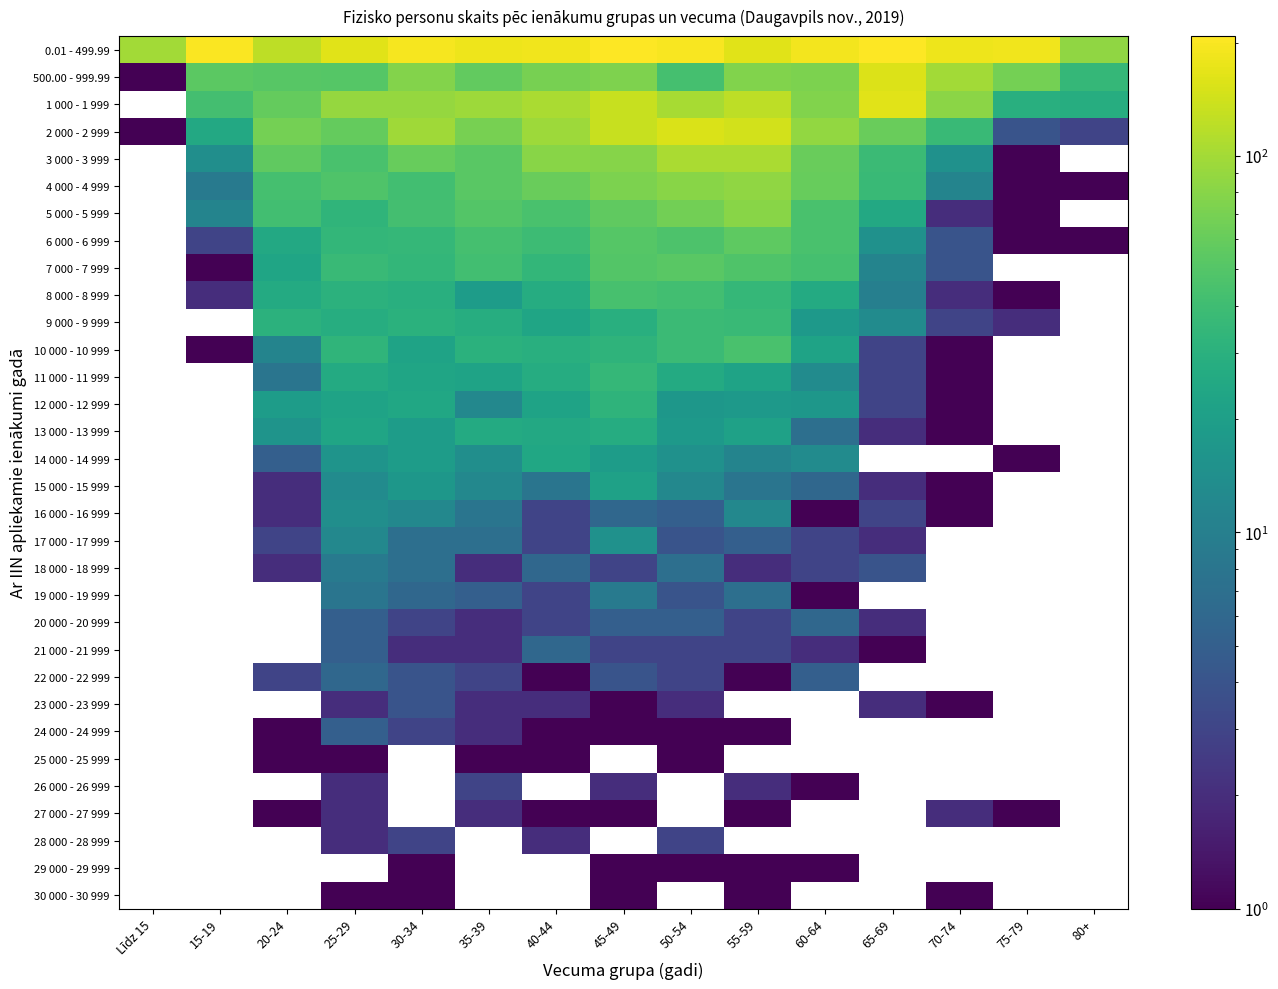

Reading left to right, what are all the values shown in this chart?

0.01 - 499.99: Līdz 15=100	15-19=203	20-24=121	25-29=164	30-34=195	35-39=181	40-44=184	45-49=204	50-54=198	55-59=162	60-64=188	65-69=208	70-74=180	75-79=185	80+=86
500.00 - 999.99: Līdz 15=1	15-19=54	20-24=52	25-29=51	30-34=77	35-39=58	40-44=69	45-49=74	50-54=43	55-59=76	60-64=72	65-69=158	70-74=100	75-79=68	80+=35
1 000 - 1 999: Līdz 15=0	15-19=42	20-24=59	25-29=90	30-34=90	35-39=95	40-44=106	45-49=132	50-54=104	55-59=121	60-64=75	65-69=164	70-74=83	75-79=29	80+=28
2 000 - 2 999: Līdz 15=1	15-19=25	20-24=68	25-29=59	30-34=97	35-39=70	40-44=96	45-49=134	50-54=154	55-59=143	60-64=88	65-69=62	70-74=37	75-79=4	80+=3
3 000 - 3 999: Līdz 15=0	15-19=14	20-24=57	25-29=45	30-34=60	35-39=53	40-44=81	45-49=79	50-54=105	55-59=106	60-64=62	65-69=38	70-74=15	75-79=1	80+=0
4 000 - 4 999: Līdz 15=0	15-19=9	20-24=43	25-29=48	30-34=41	35-39=53	40-44=62	45-49=72	50-54=80	55-59=86	60-64=60	65-69=37	70-74=11	75-79=1	80+=1
5 000 - 5 999: Līdz 15=0	15-19=11	20-24=41	25-29=33	30-34=42	35-39=50	40-44=45	45-49=56	50-54=67	55-59=80	60-64=45	65-69=25	70-74=2	75-79=1	80+=0
6 000 - 6 999: Līdz 15=0	15-19=3	20-24=25	25-29=34	30-34=35	35-39=43	40-44=39	45-49=51	50-54=47	55-59=55	60-64=45	65-69=15	70-74=4	75-79=1	80+=1
7 000 - 7 999: Līdz 15=0	15-19=1	20-24=23	25-29=37	30-34=34	35-39=41	40-44=34	45-49=50	50-54=53	55-59=48	60-64=43	65-69=11	70-74=4	75-79=0	80+=0
8 000 - 8 999: Līdz 15=0	15-19=2	20-24=26	25-29=31	30-34=29	35-39=19	40-44=27	45-49=44	50-54=41	55-59=35	60-64=26	65-69=10	70-74=2	75-79=1	80+=0
9 000 - 9 999: Līdz 15=0	15-19=0	20-24=31	25-29=28	30-34=30	35-39=28	40-44=23	45-49=29	50-54=38	55-59=37	60-64=18	65-69=13	70-74=3	75-79=2	80+=0
10 000 - 10 999: Līdz 15=0	15-19=1	20-24=11	25-29=33	30-34=22	35-39=30	40-44=29	45-49=32	50-54=38	55-59=45	60-64=22	65-69=3	70-74=1	75-79=0	80+=0
11 000 - 11 999: Līdz 15=0	15-19=0	20-24=8	25-29=26	30-34=23	35-39=22	40-44=27	45-49=35	50-54=26	55-59=22	60-64=13	65-69=3	70-74=1	75-79=0	80+=0
12 000 - 12 999: Līdz 15=0	15-19=0	20-24=19	25-29=22	30-34=24	35-39=12	40-44=22	45-49=32	50-54=17	55-59=18	60-64=17	65-69=3	70-74=1	75-79=0	80+=0
13 000 - 13 999: Līdz 15=0	15-19=0	20-24=16	25-29=23	30-34=19	35-39=26	40-44=25	45-49=27	50-54=18	55-59=21	60-64=7	65-69=2	70-74=1	75-79=0	80+=0
14 000 - 14 999: Līdz 15=0	15-19=0	20-24=5	25-29=16	30-34=19	35-39=14	40-44=24	45-49=19	50-54=15	55-59=11	60-64=13	65-69=0	70-74=0	75-79=1	80+=0
15 000 - 15 999: Līdz 15=0	15-19=0	20-24=2	25-29=13	30-34=17	35-39=12	40-44=8	45-49=21	50-54=12	55-59=8	60-64=6	65-69=2	70-74=1	75-79=0	80+=0
16 000 - 16 999: Līdz 15=0	15-19=0	20-24=2	25-29=14	30-34=12	35-39=8	40-44=3	45-49=6	50-54=5	55-59=12	60-64=1	65-69=3	70-74=1	75-79=0	80+=0
17 000 - 17 999: Līdz 15=0	15-19=0	20-24=3	25-29=12	30-34=7	35-39=7	40-44=3	45-49=15	50-54=4	55-59=5	60-64=3	65-69=2	70-74=0	75-79=0	80+=0
18 000 - 18 999: Līdz 15=0	15-19=0	20-24=2	25-29=9	30-34=7	35-39=2	40-44=6	45-49=3	50-54=7	55-59=2	60-64=3	65-69=4	70-74=0	75-79=0	80+=0
19 000 - 19 999: Līdz 15=0	15-19=0	20-24=0	25-29=8	30-34=6	35-39=5	40-44=3	45-49=9	50-54=4	55-59=7	60-64=1	65-69=0	70-74=0	75-79=0	80+=0
20 000 - 20 999: Līdz 15=0	15-19=0	20-24=0	25-29=5	30-34=3	35-39=2	40-44=3	45-49=5	50-54=5	55-59=3	60-64=6	65-69=2	70-74=0	75-79=0	80+=0
21 000 - 21 999: Līdz 15=0	15-19=0	20-24=0	25-29=5	30-34=2	35-39=2	40-44=6	45-49=3	50-54=3	55-59=3	60-64=2	65-69=1	70-74=0	75-79=0	80+=0
22 000 - 22 999: Līdz 15=0	15-19=0	20-24=3	25-29=6	30-34=4	35-39=3	40-44=1	45-49=4	50-54=3	55-59=1	60-64=5	65-69=0	70-74=0	75-79=0	80+=0
23 000 - 23 999: Līdz 15=0	15-19=0	20-24=0	25-29=2	30-34=4	35-39=2	40-44=2	45-49=1	50-54=2	55-59=0	60-64=0	65-69=2	70-74=1	75-79=0	80+=0
24 000 - 24 999: Līdz 15=0	15-19=0	20-24=1	25-29=5	30-34=3	35-39=2	40-44=1	45-49=1	50-54=1	55-59=1	60-64=0	65-69=0	70-74=0	75-79=0	80+=0
25 000 - 25 999: Līdz 15=0	15-19=0	20-24=1	25-29=1	30-34=0	35-39=1	40-44=1	45-49=0	50-54=1	55-59=0	60-64=0	65-69=0	70-74=0	75-79=0	80+=0
26 000 - 26 999: Līdz 15=0	15-19=0	20-24=0	25-29=2	30-34=0	35-39=3	40-44=0	45-49=2	50-54=0	55-59=2	60-64=1	65-69=0	70-74=0	75-79=0	80+=0
27 000 - 27 999: Līdz 15=0	15-19=0	20-24=1	25-29=2	30-34=0	35-39=2	40-44=1	45-49=1	50-54=0	55-59=1	60-64=0	65-69=0	70-74=2	75-79=1	80+=0
28 000 - 28 999: Līdz 15=0	15-19=0	20-24=0	25-29=2	30-34=3	35-39=0	40-44=2	45-49=0	50-54=3	55-59=0	60-64=0	65-69=0	70-74=0	75-79=0	80+=0
29 000 - 29 999: Līdz 15=0	15-19=0	20-24=0	25-29=0	30-34=1	35-39=0	40-44=0	45-49=1	50-54=1	55-59=1	60-64=1	65-69=0	70-74=0	75-79=0	80+=0
30 000 - 30 999: Līdz 15=0	15-19=0	20-24=0	25-29=1	30-34=1	35-39=0	40-44=0	45-49=1	50-54=0	55-59=1	60-64=0	65-69=0	70-74=1	75-79=0	80+=0